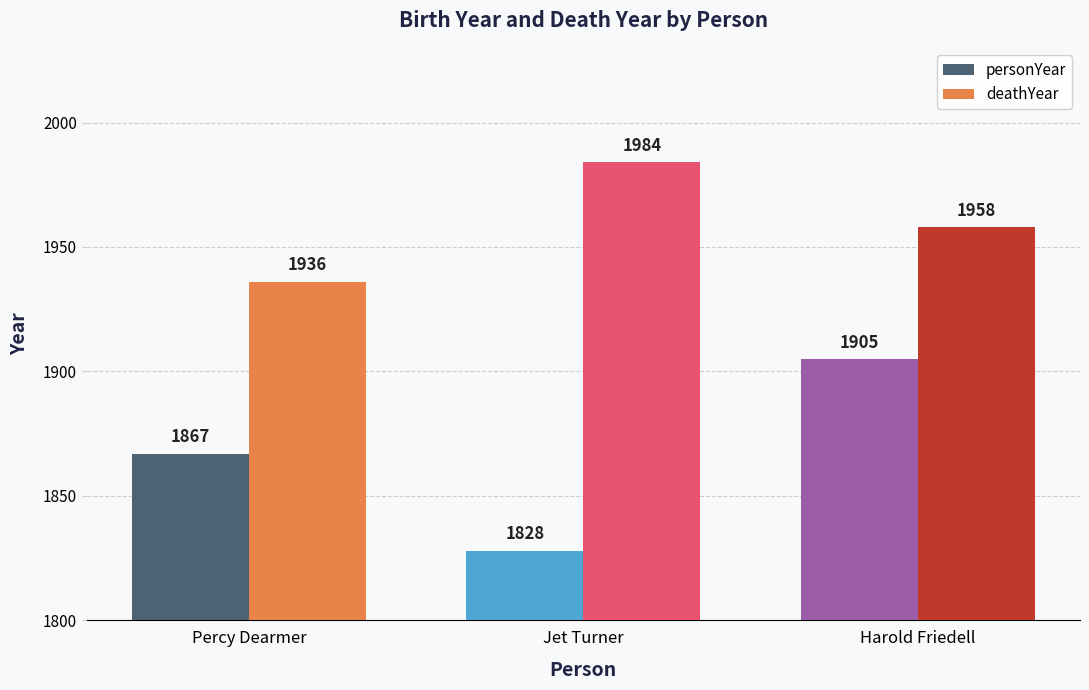

Count the number of categories in the chart.

3